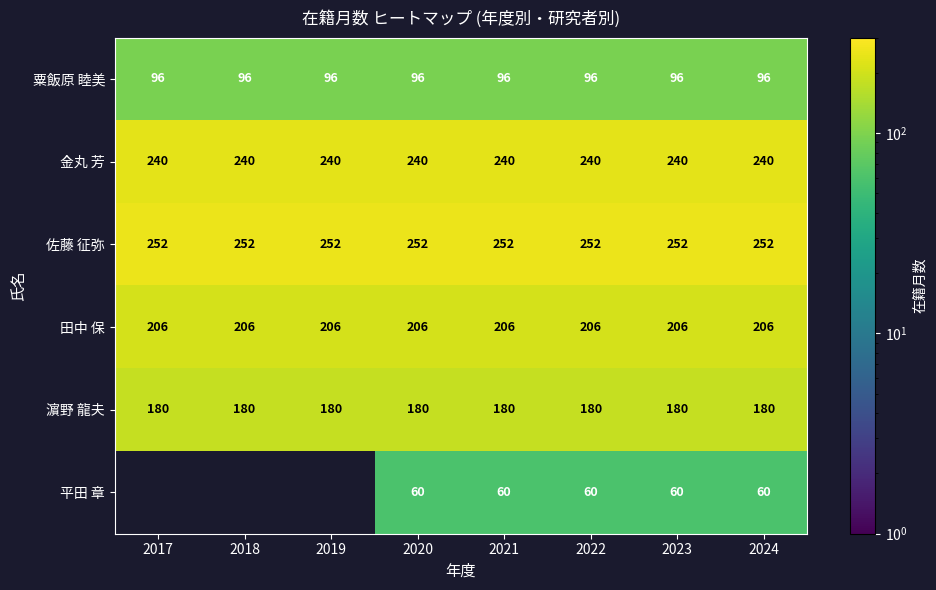

What is the maximum value for 田中 保?

206